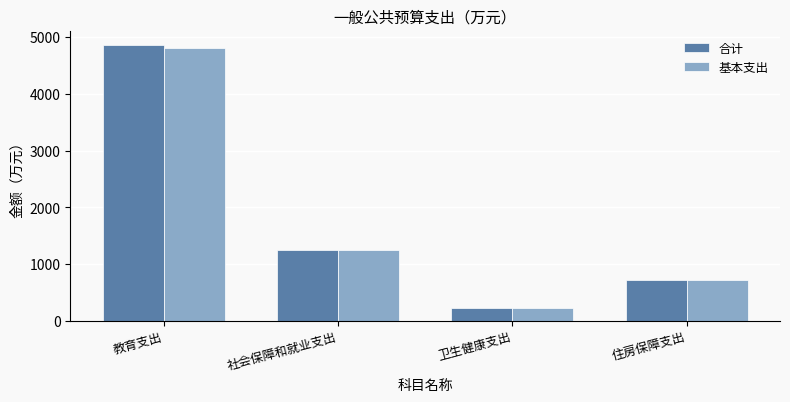

Which series has the largest range (max minus min)?

合计